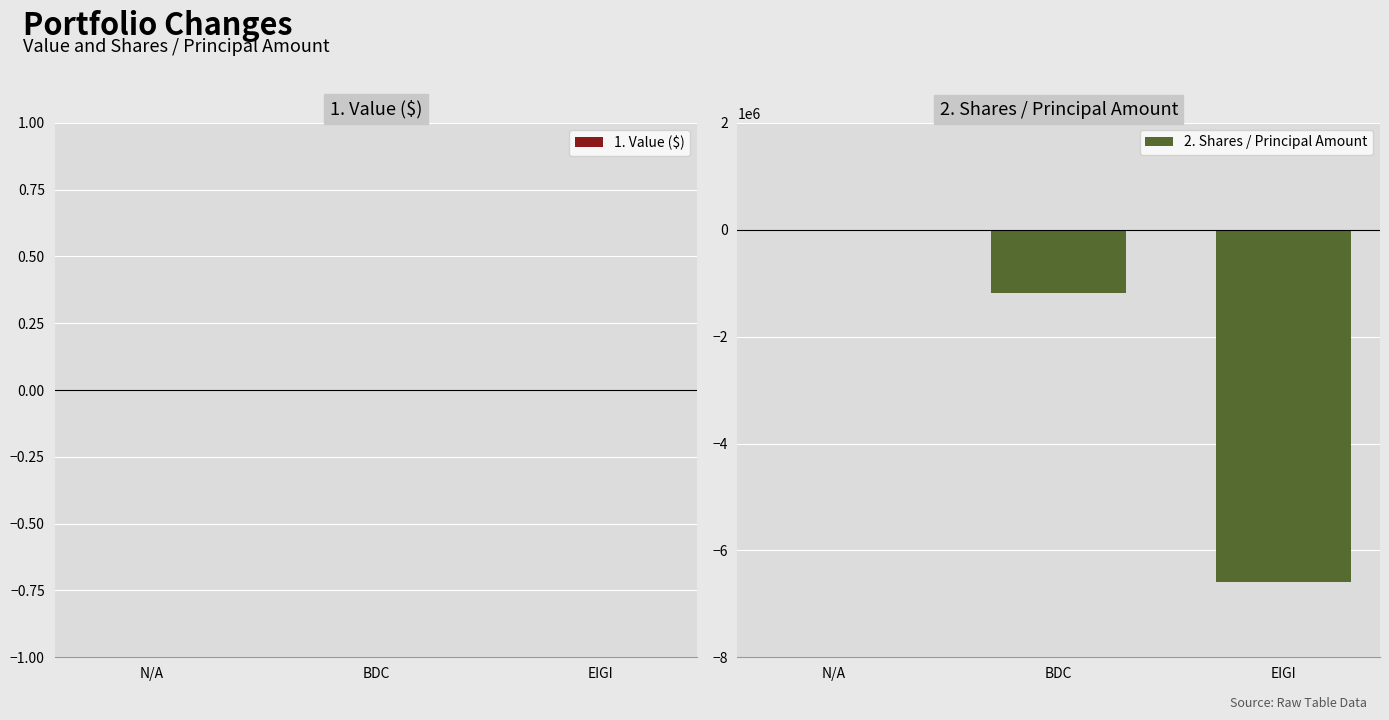

What is the sum of the values at BDC and N/A?

-1190701